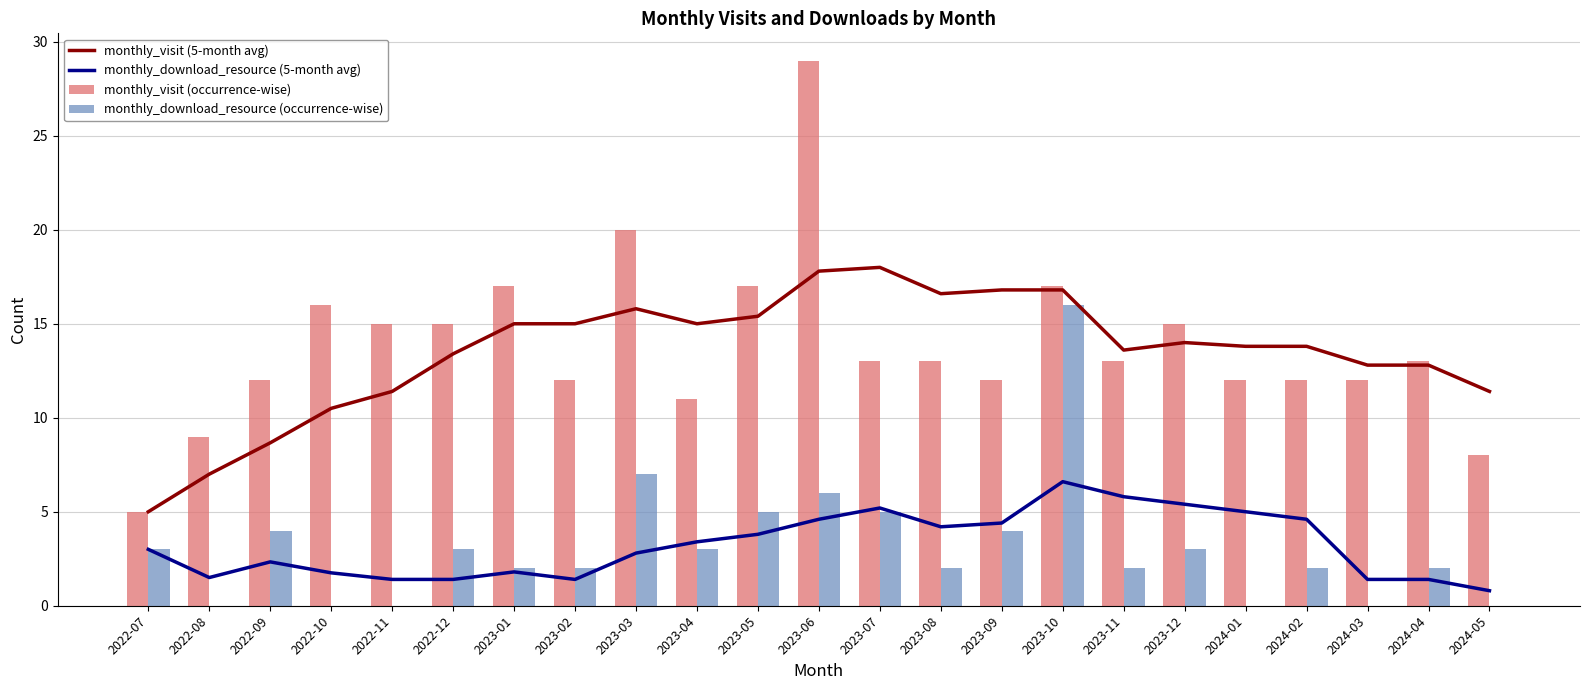

Where is monthly_visit (occurrence-wise) nearest to the value 17?

2023-01